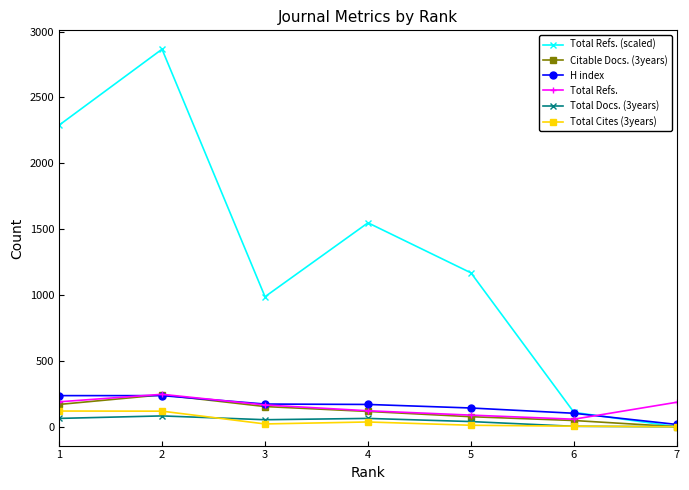

Which series has the widest spread of values?

Total Refs. (scaled)